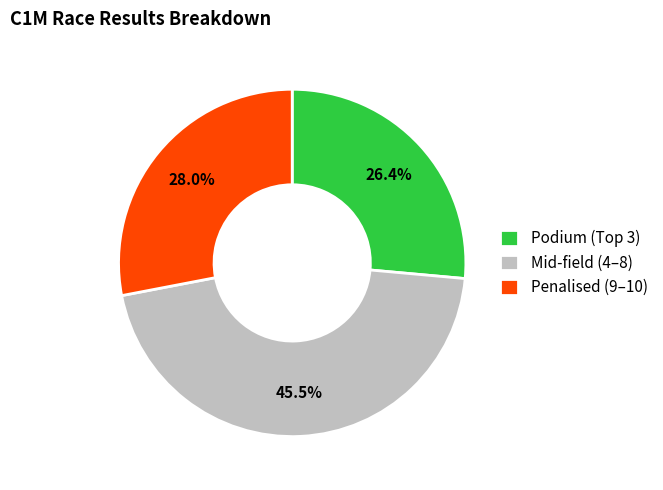

Rank the categories by value from lowest to highest.

Podium (Top 3), Penalised (9–10), Mid-field (4–8)